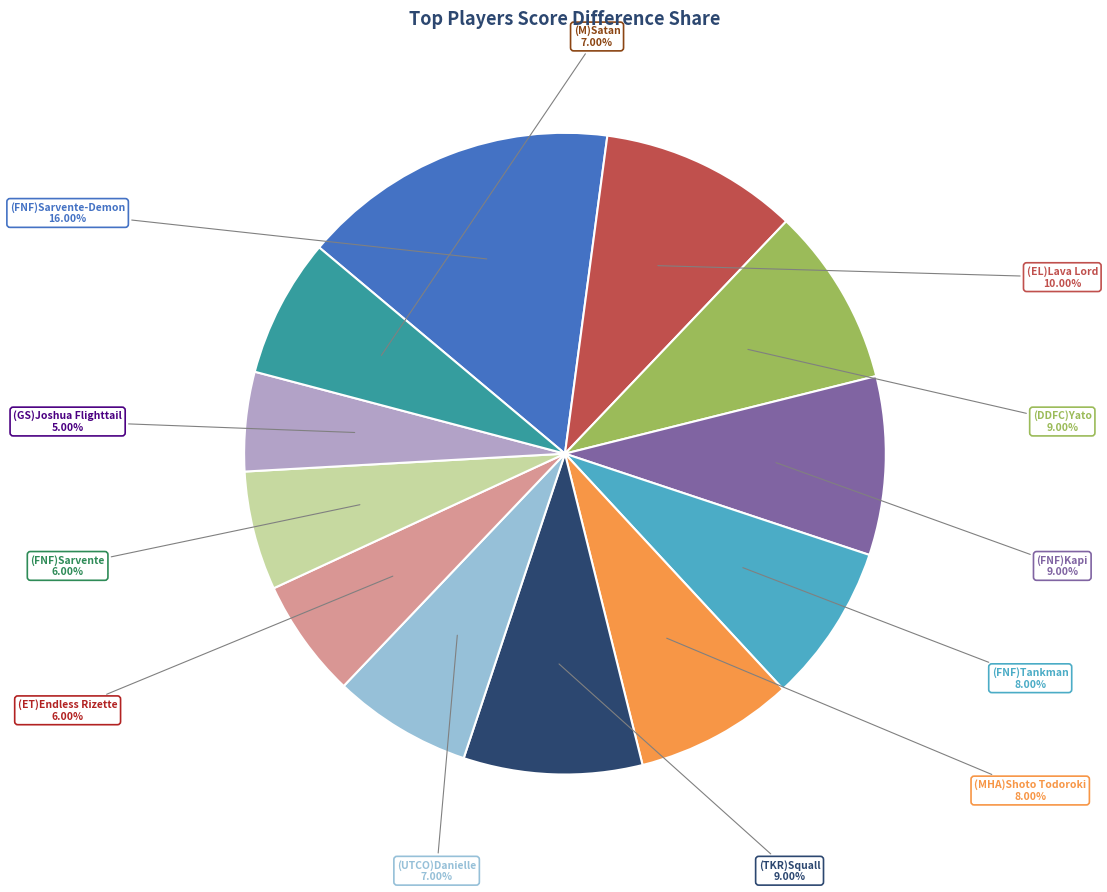

Which category has the smallest portion of the pie?

(GS)Joshua Flighttail